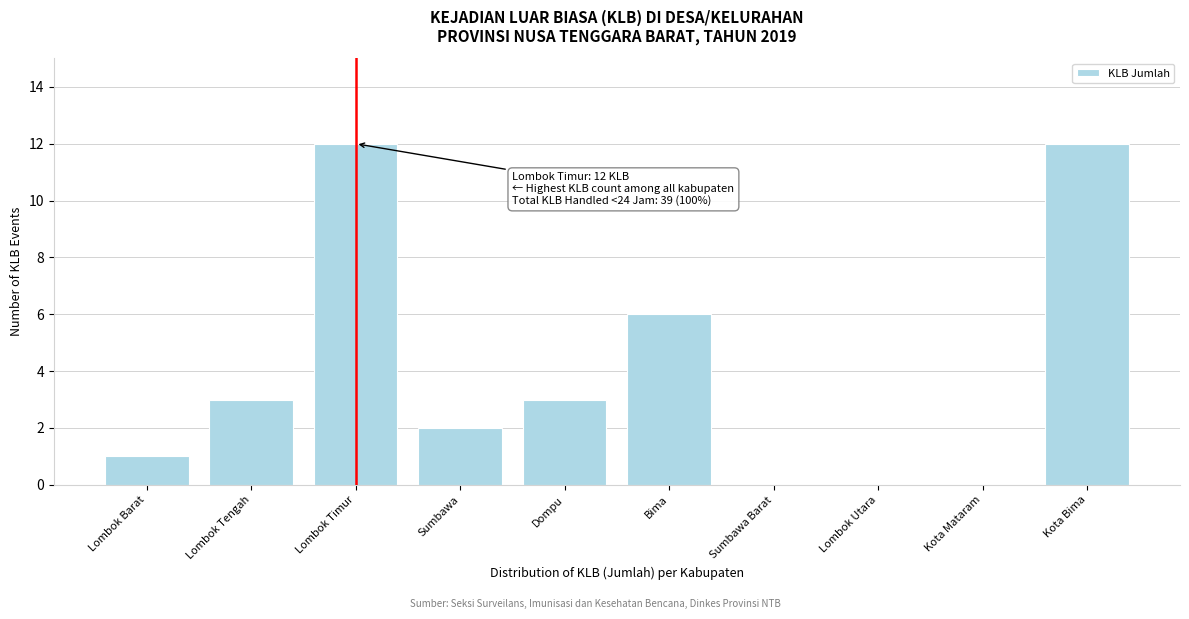

Reading left to right, transcribe all the data shown in this chart.

Lombok Barat=1	Lombok Tengah=3	Lombok Timur=12	Sumbawa=2	Dompu=3	Bima=6	Sumbawa Barat=0	Lombok Utara=0	Kota Mataram=0	Kota Bima=12